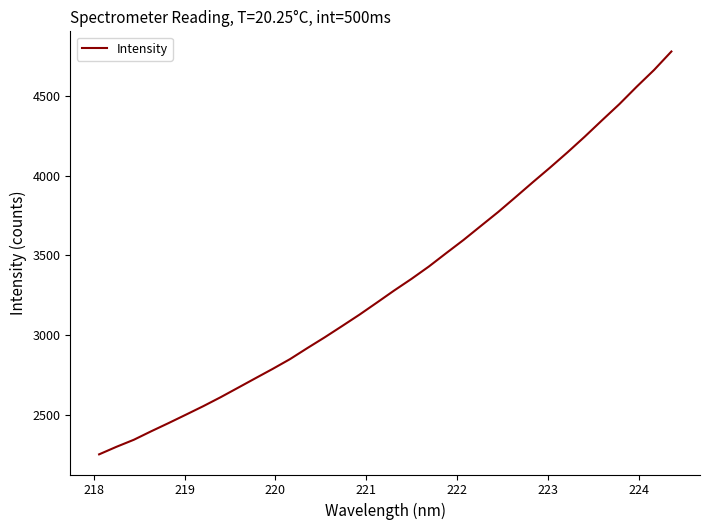

True or false: there are more than 1 points higher than both neighbors.

False